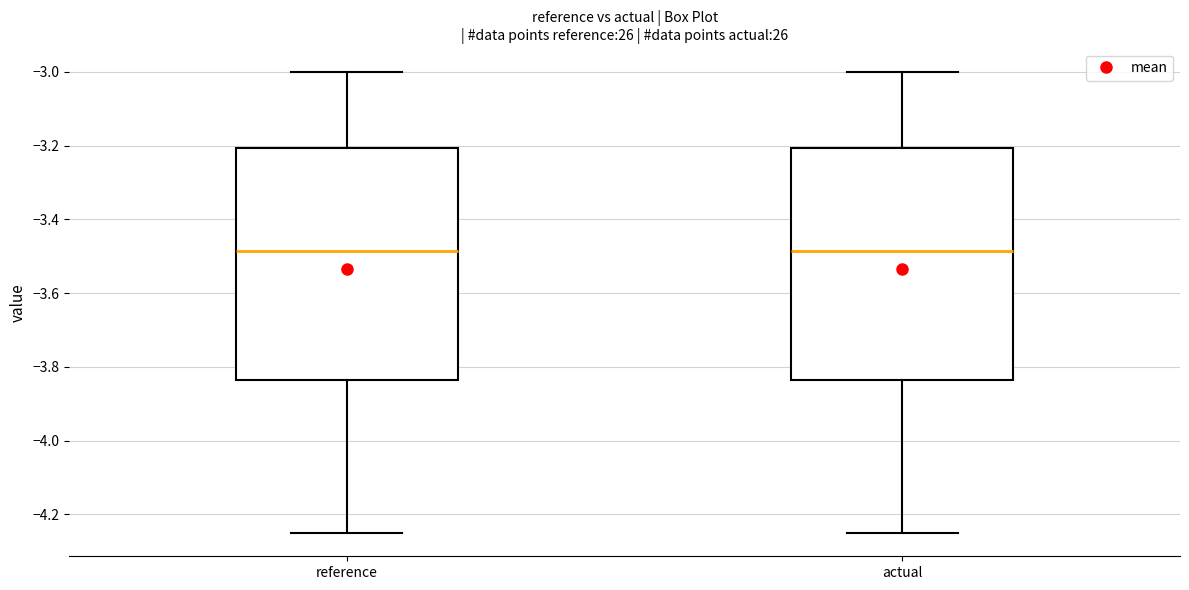

Reading left to right, read every box against the y-axis: the position of its median line, the range the box covers, and the ends of its whiskers. The values are not printed on the chart, so give them approximately, as read against the axis.

reference: median -3.48, box -3.84 to -3.20, whiskers -4.26 to -3.00
actual: median -3.48, box -3.84 to -3.20, whiskers -4.26 to -3.00